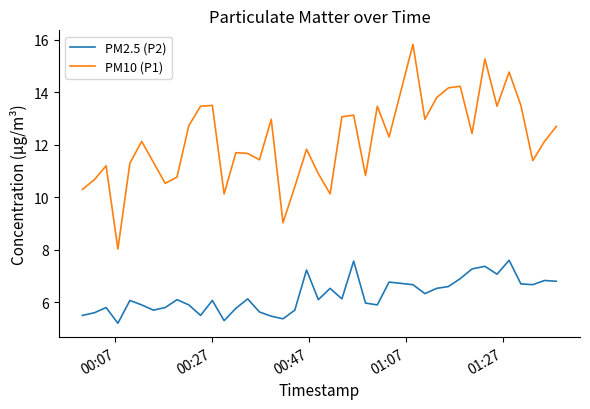

Rank the series by their average value, from lowest to highest.

PM2.5 (P2), PM10 (P1)